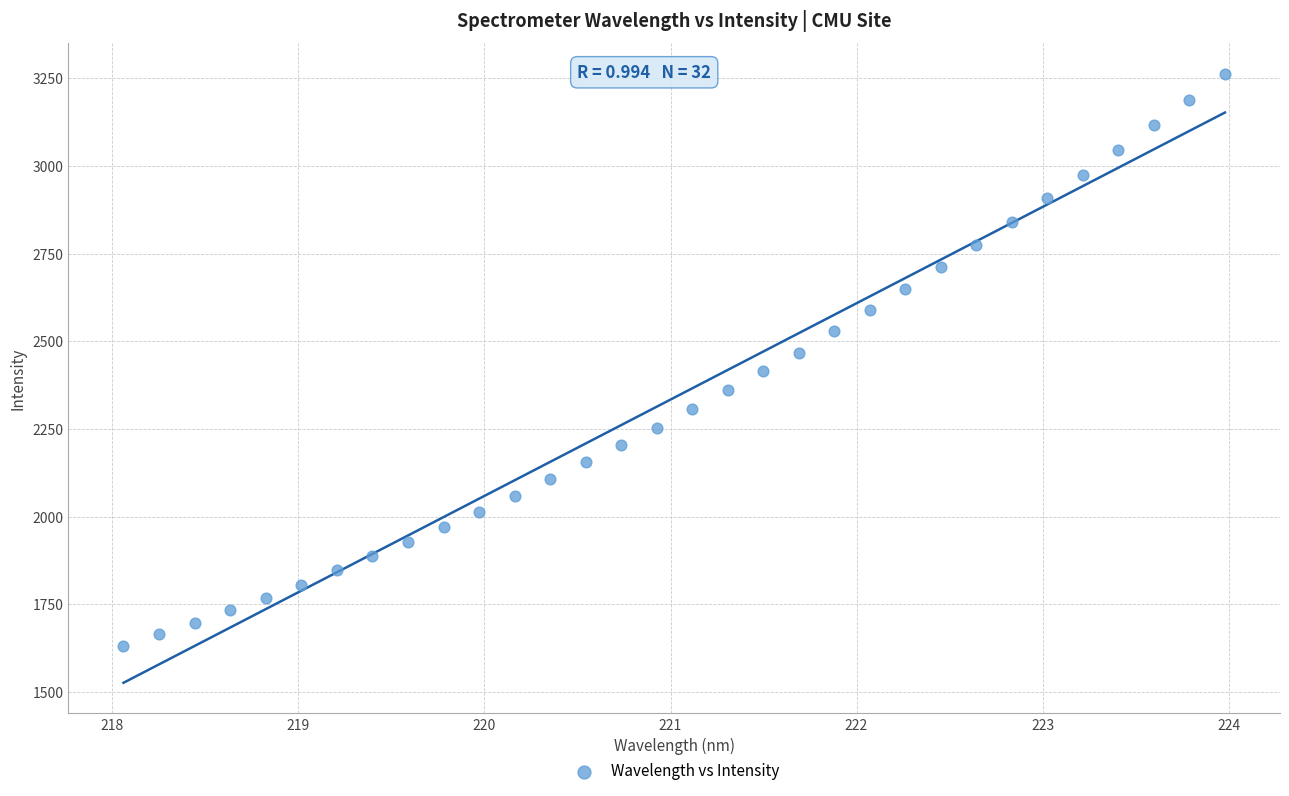

What is the range of Y values (max minus min)?

1633.4